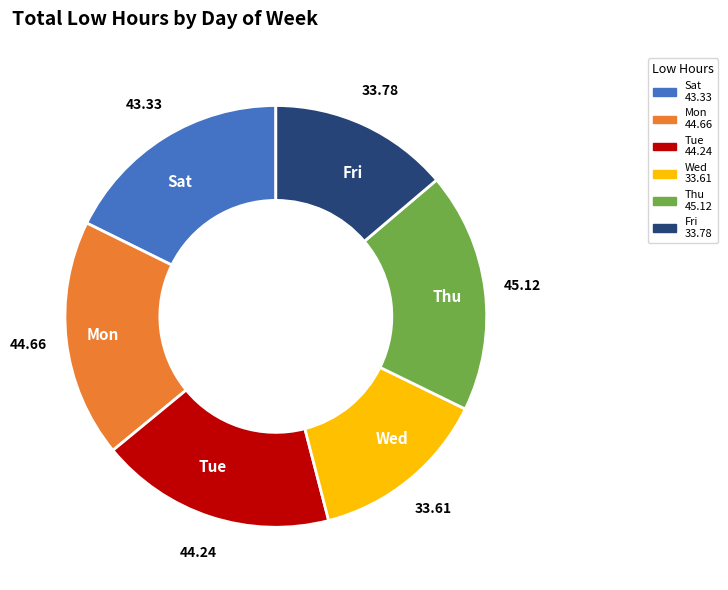

Combined, do Tue and Sat account for over 50%?

No